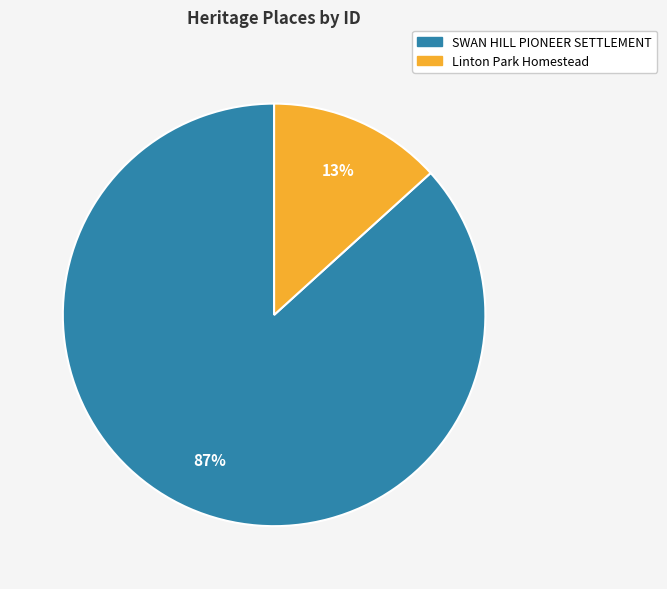

How many slices are in this pie chart?

2